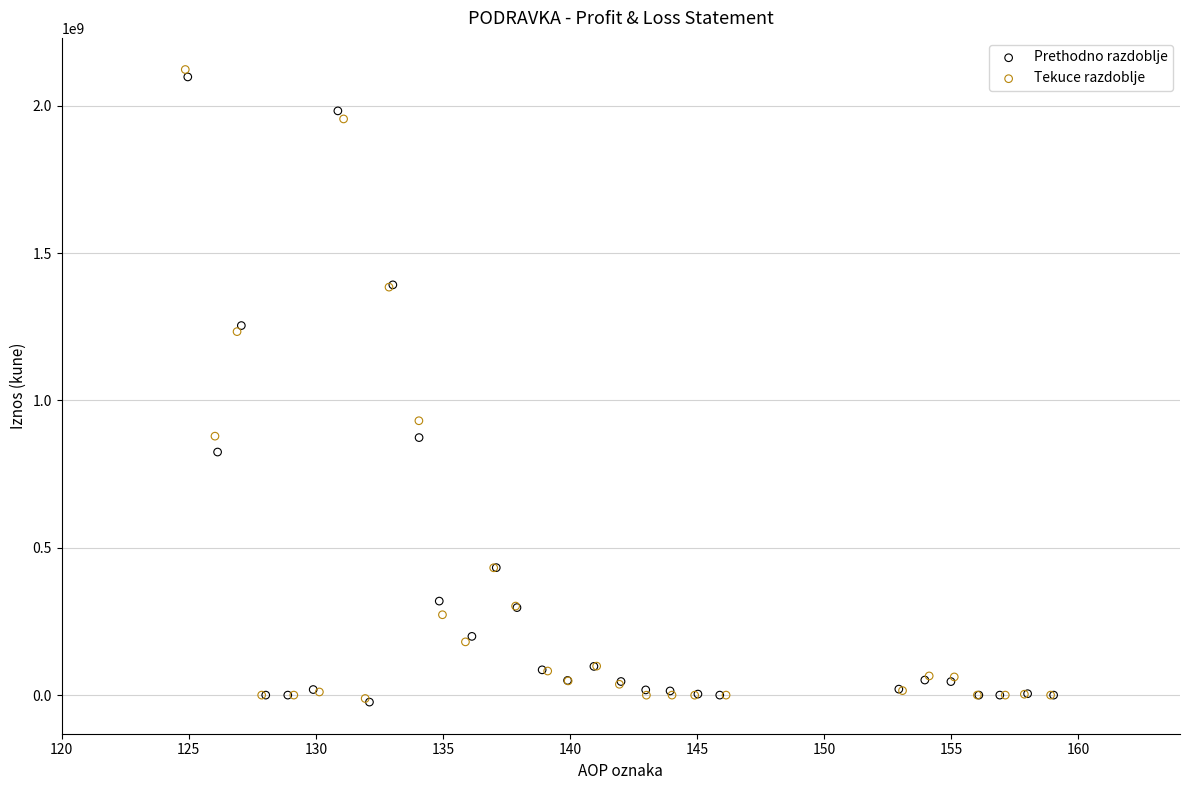

Which series has the widest spread of Y values?

Tekuce razdoblje